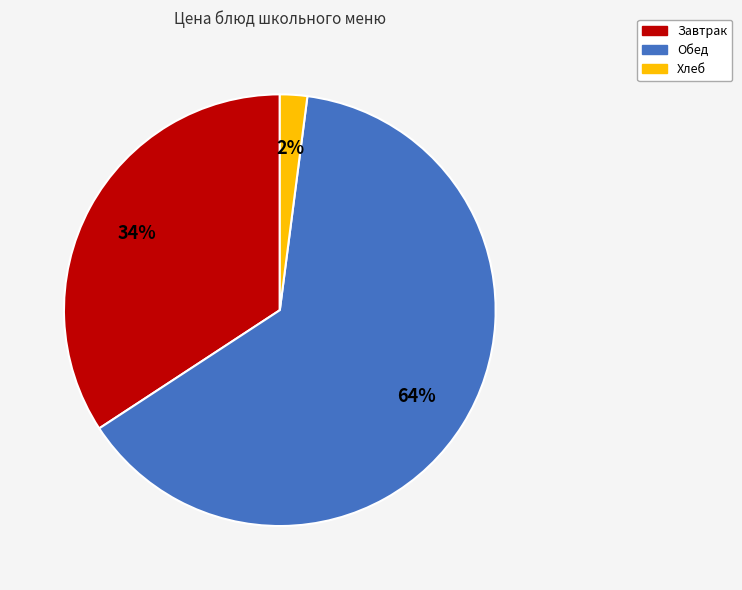

To the nearest percent, what is the difference between the largest and smallest slice percentages?

62%